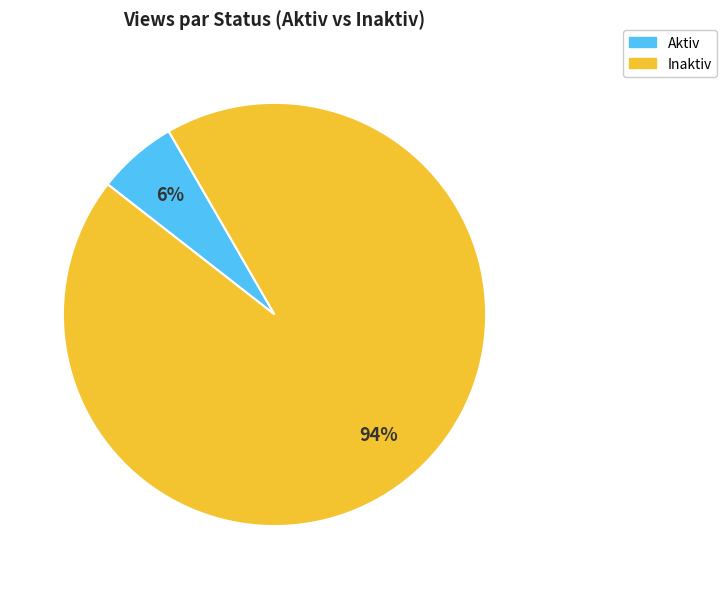

To the nearest percent, what portion does Inaktiv represent?

94%